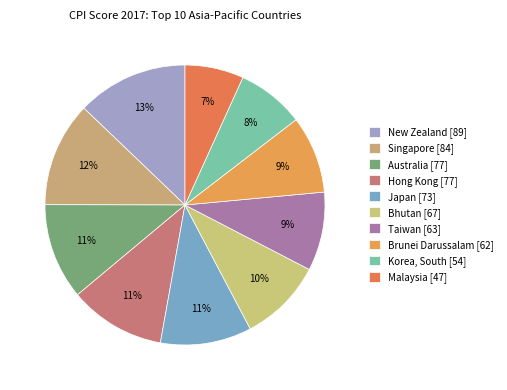

Which slice is the largest?

New Zealand